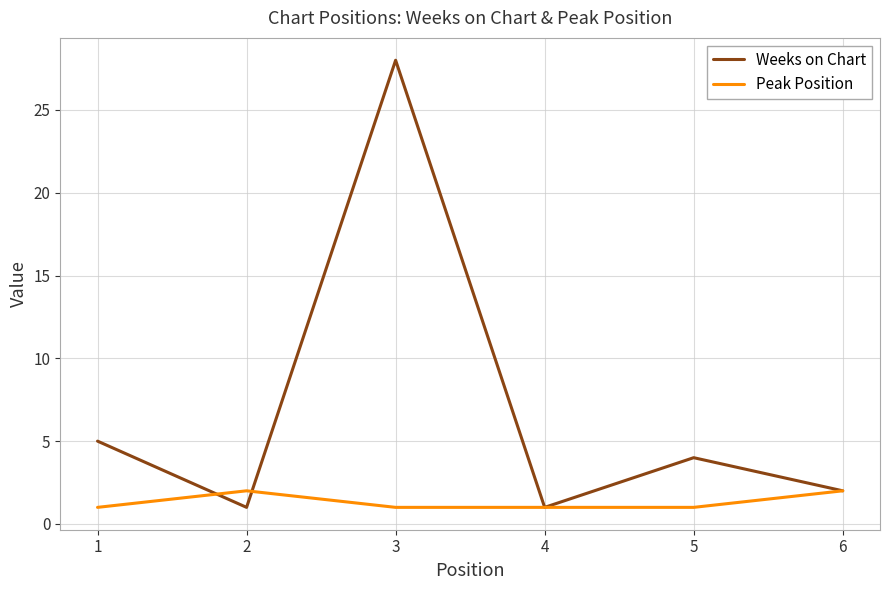

Which category has the highest value in the Weeks on Chart series?

3